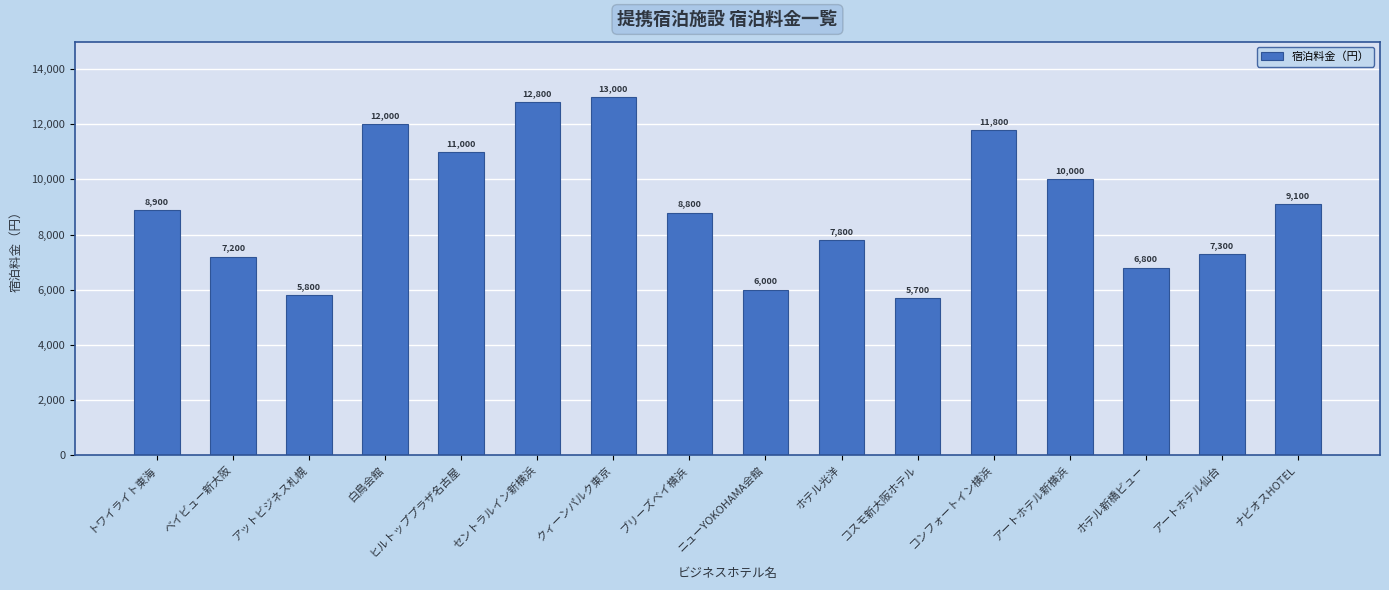

What position from the right is ニューYOKOHAMA会館?

8